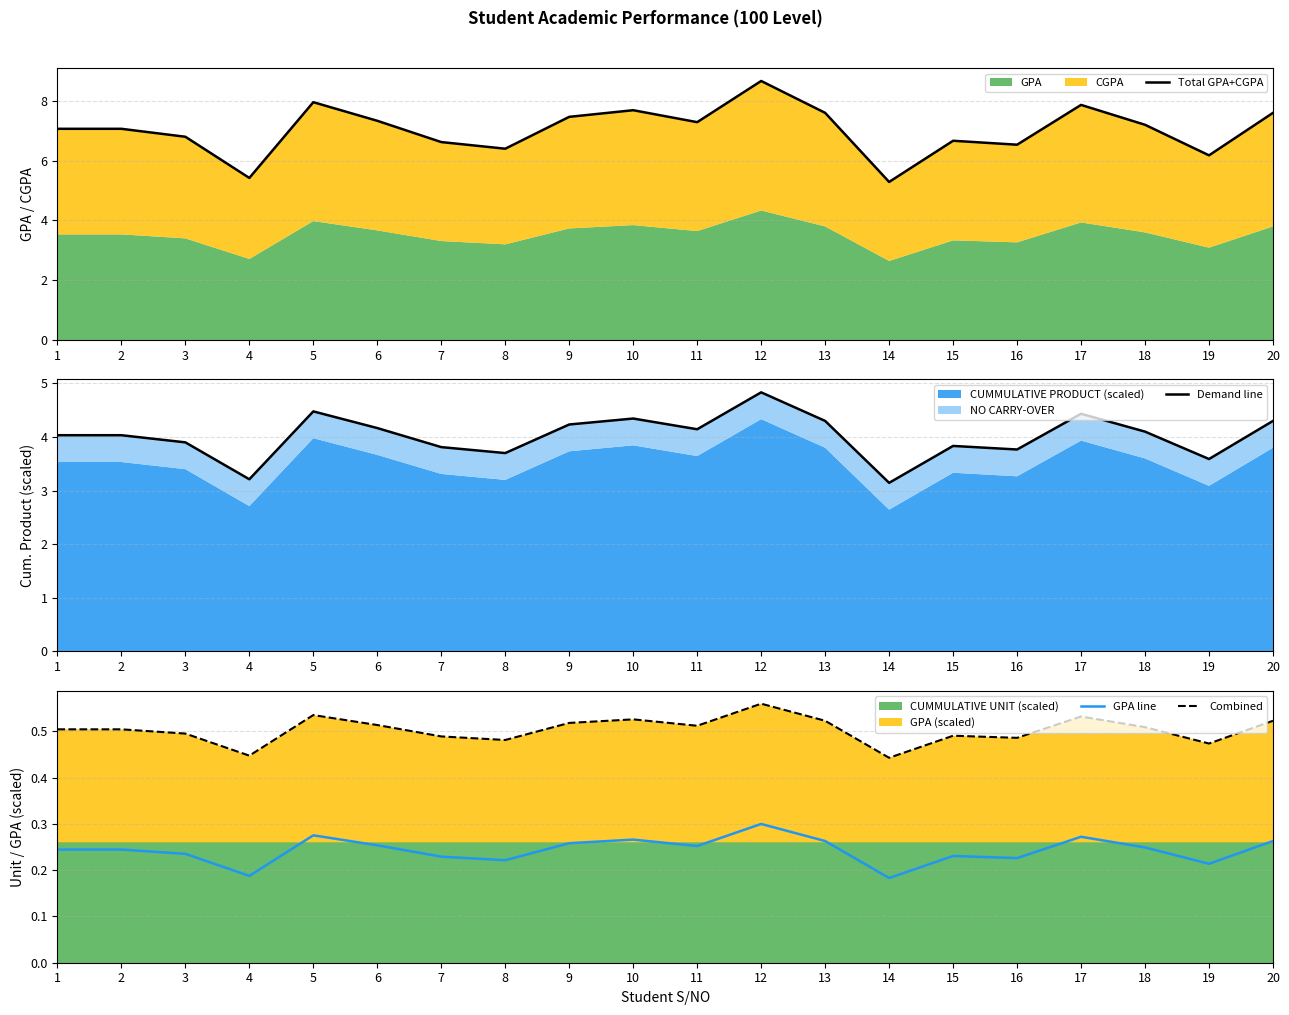

Reading right to left, extract all data points from this chart.

Total GPA+CGPA: 7.6	6.2	7.2	7.9	6.5	6.7	5.3	7.6	8.7	7.3	7.7	7.5	6.4	6.6	7.3	8.0	5.4	6.8	7.1	7.1
Demand line: 4.3	3.6	4.1	4.4	3.8	3.8	3.1	4.3	4.8	4.1	4.3	4.2	3.7	3.8	4.2	4.5	3.2	3.9	4.0	4.0
GPA line: 0.3	0.2	0.2	0.3	0.2	0.2	0.2	0.3	0.3	0.3	0.3	0.3	0.2	0.2	0.3	0.3	0.2	0.2	0.2	0.2
Combined: 0.5	0.5	0.5	0.5	0.5	0.5	0.4	0.5	0.6	0.5	0.5	0.5	0.5	0.5	0.5	0.5	0.4	0.5	0.5	0.5